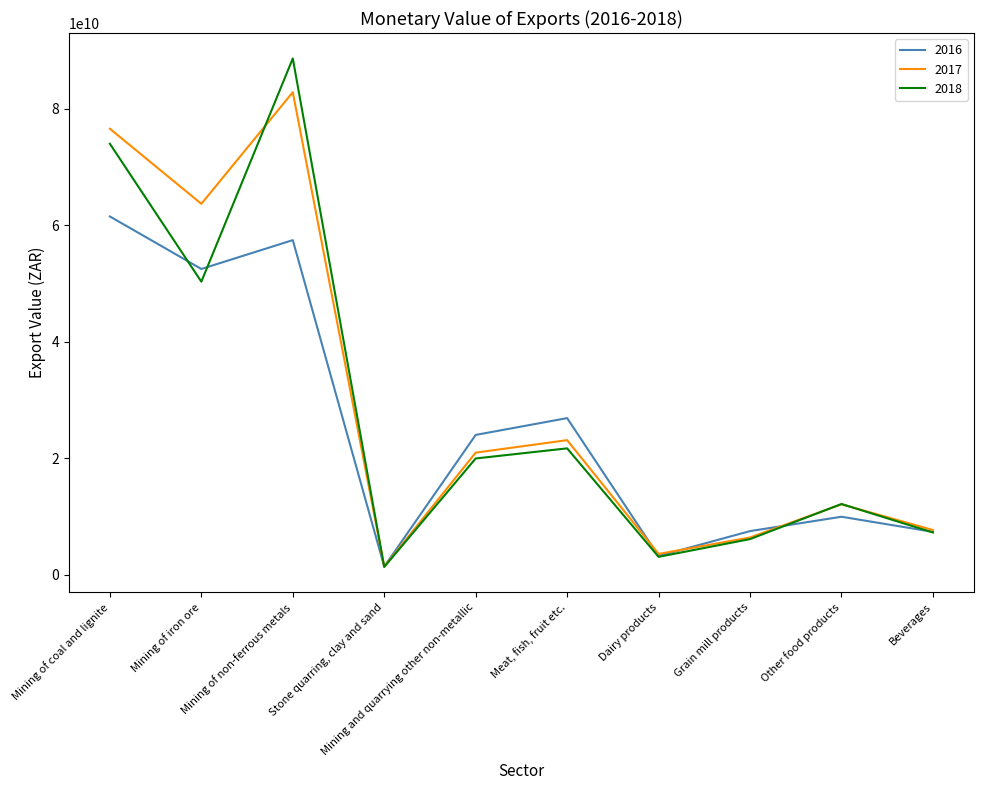

At which label is 2018 closest to 44956178589?

Mining of iron ore